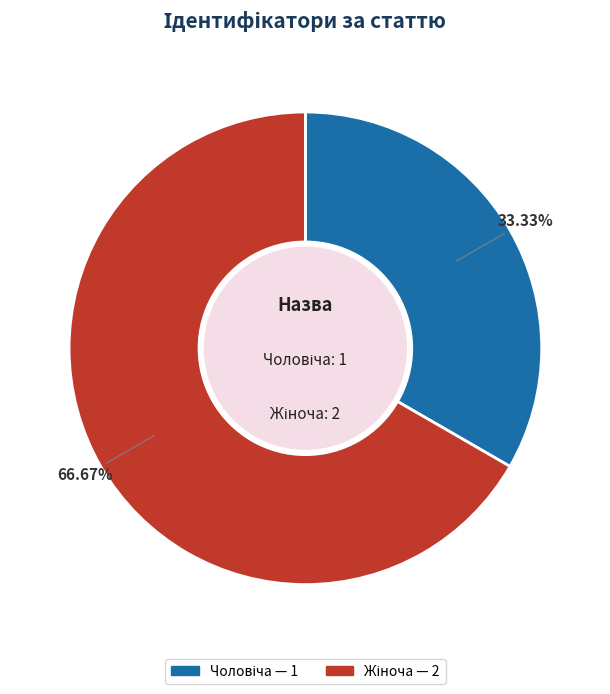

Does any single category account for the majority?

Yes